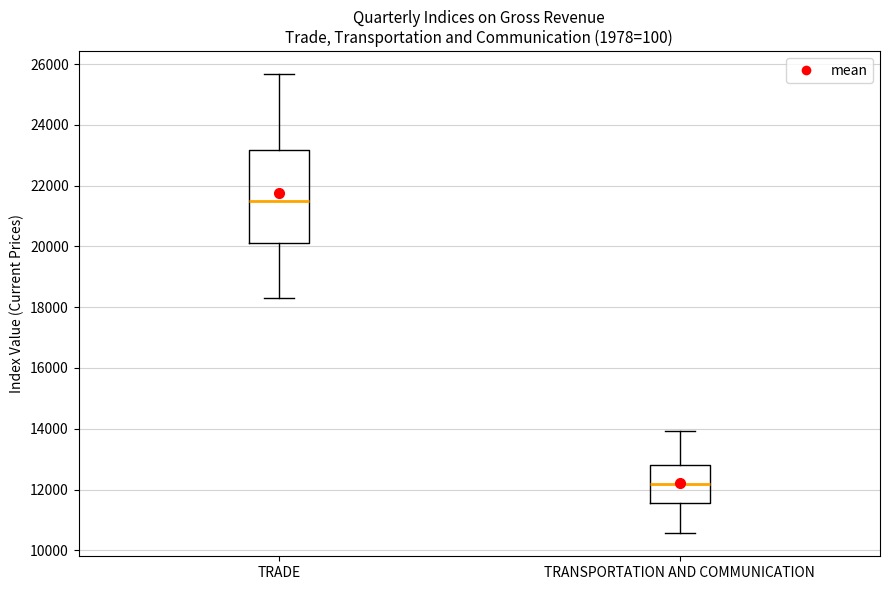

Where does the median line of the box for TRADE sit on the y-axis? The values are not printed on the chart, so give them approximately, as read against the axis.

21400